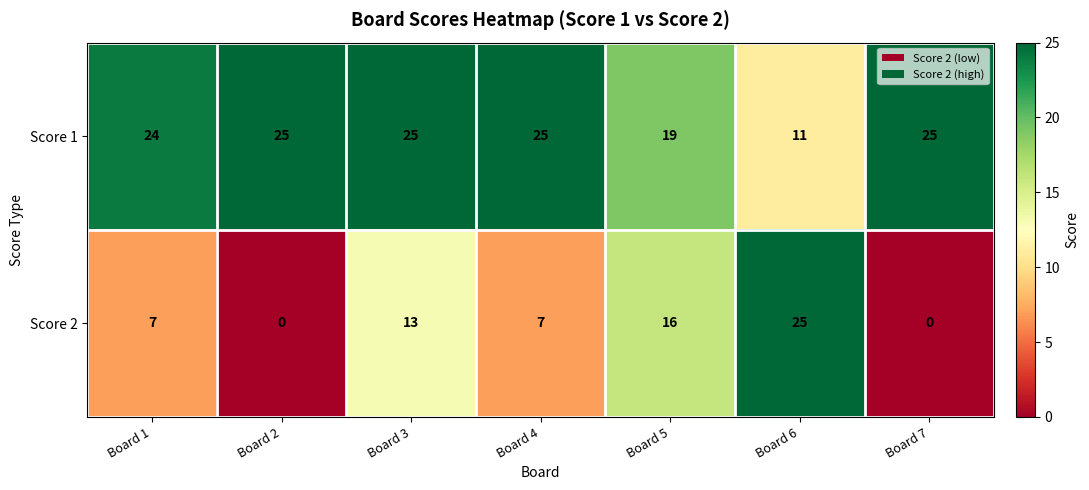

What is the greatest value displayed?

25